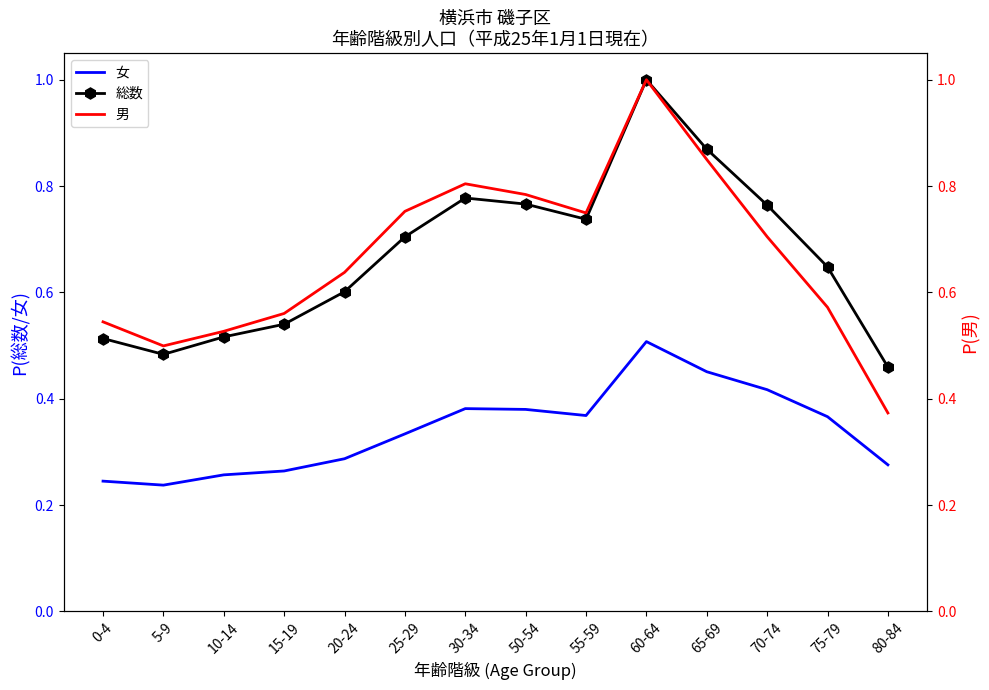

Where is the first local minimum for 男?

5-9